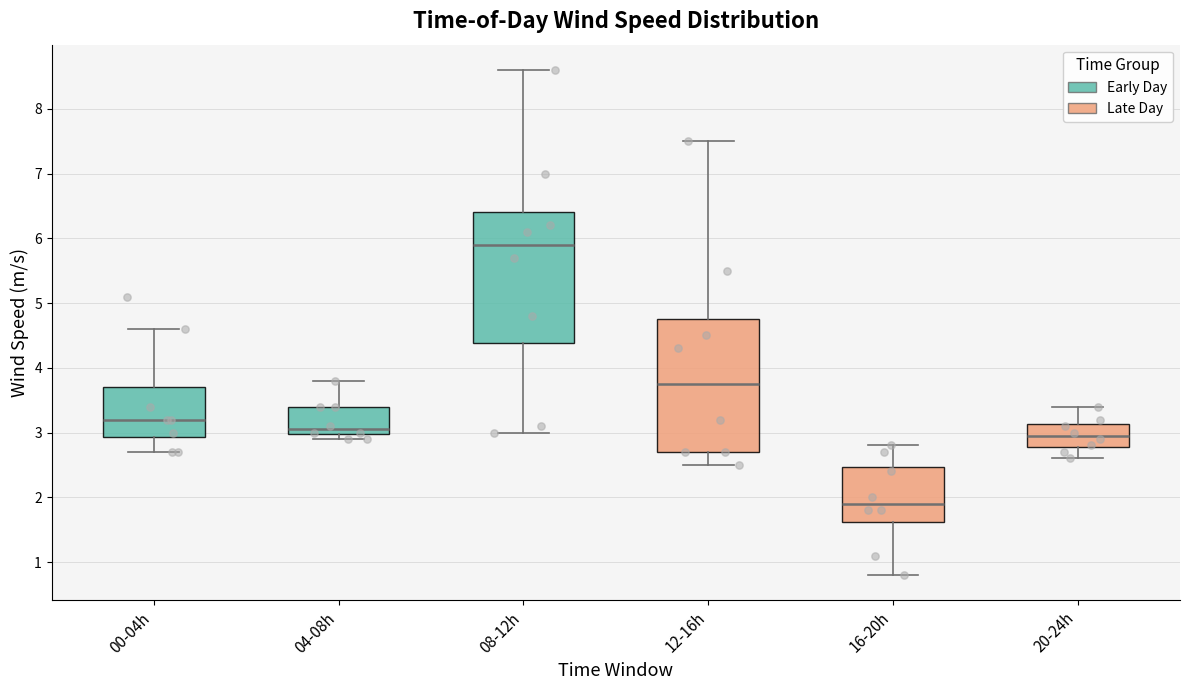

Reading left to right, transcribe this box plot: for each box, give where its median line is, the range the box spans, and where its two whiskers end, as read against the y-axis. The values are not printed on the chart, so give them approximately, as read against the axis.

00-04h: median 3.2, box 2.9 to 3.7, whiskers 2.7 to 4.6
04-08h: median 3.1, box 3.0 to 3.4, whiskers 2.9 to 3.8
08-12h: median 5.9, box 4.4 to 6.4, whiskers 3.0 to 8.6
12-16h: median 3.8, box 2.7 to 4.8, whiskers 2.5 to 7.5
16-20h: median 1.9, box 1.6 to 2.5, whiskers 0.8 to 2.8
20-24h: median 3.0, box 2.8 to 3.1, whiskers 2.6 to 3.4